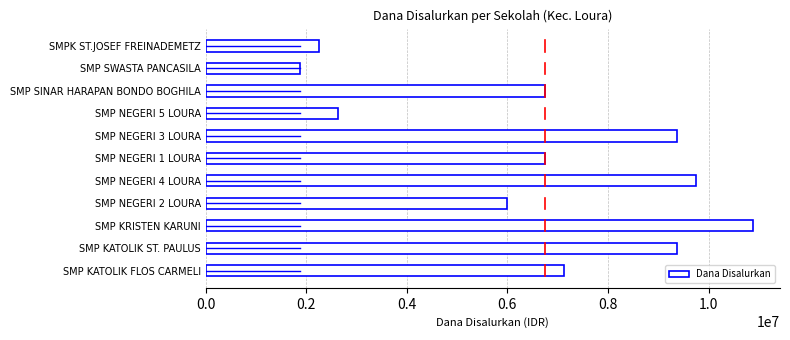

Approximately how many times larger is the value at SMP SINAR HARAPAN BONDO BOGHILA compared to SMP NEGERI 3 LOURA?

0.7